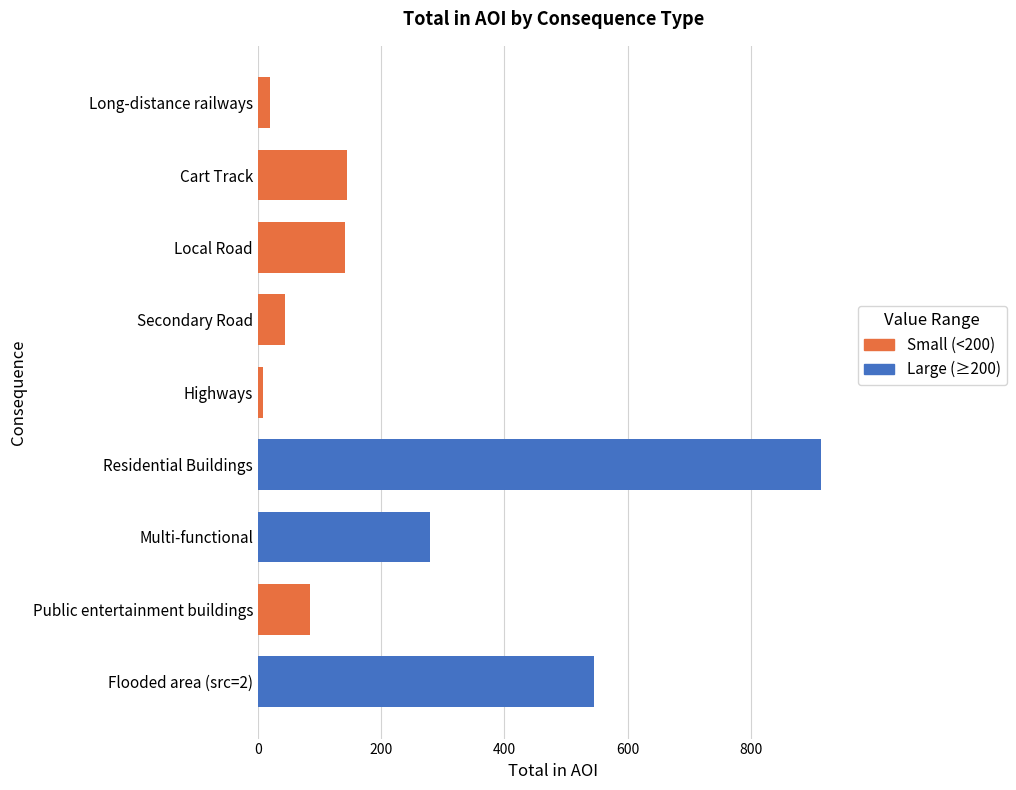

Reading left to right, list all the values displayed in this chart.

Flooded area (src=2)=546.0	Public entertainment buildings=83.9	Multi-functional=279.9	Residential Buildings=913.5	Highways=9.0	Secondary Road=44.4	Local Road=140.6	Cart Track=144.2	Long-distance railways=19.3